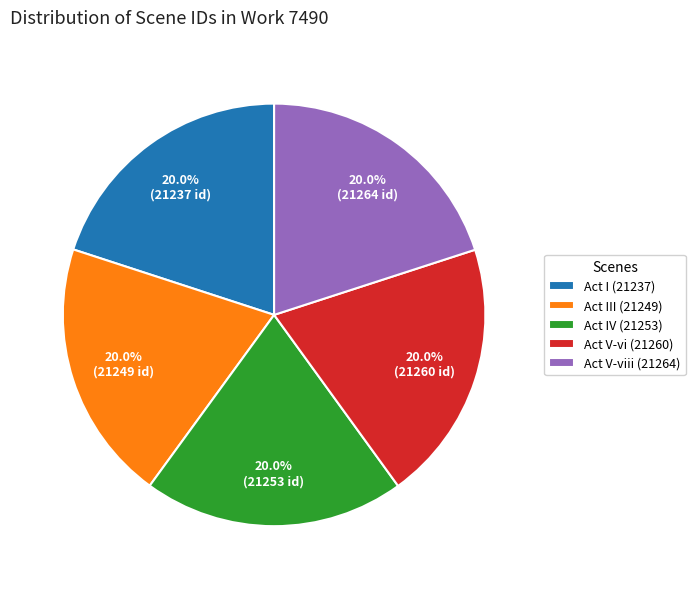

Combined, do Act V-vi (21260) and Act III (21249) account for over 50%?

No